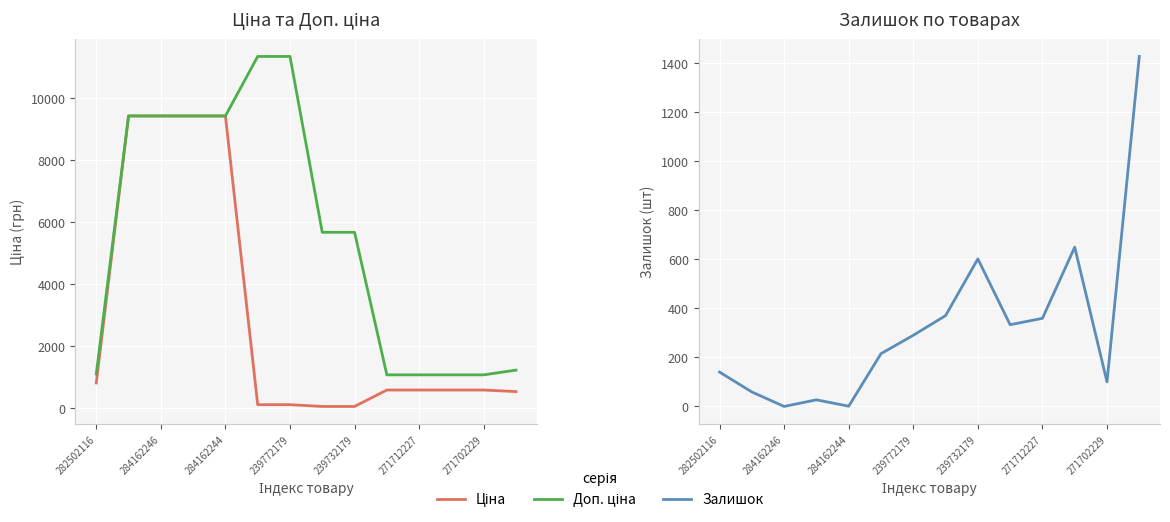

What is the spread (max minus min) of values at 284162246?

9416.9